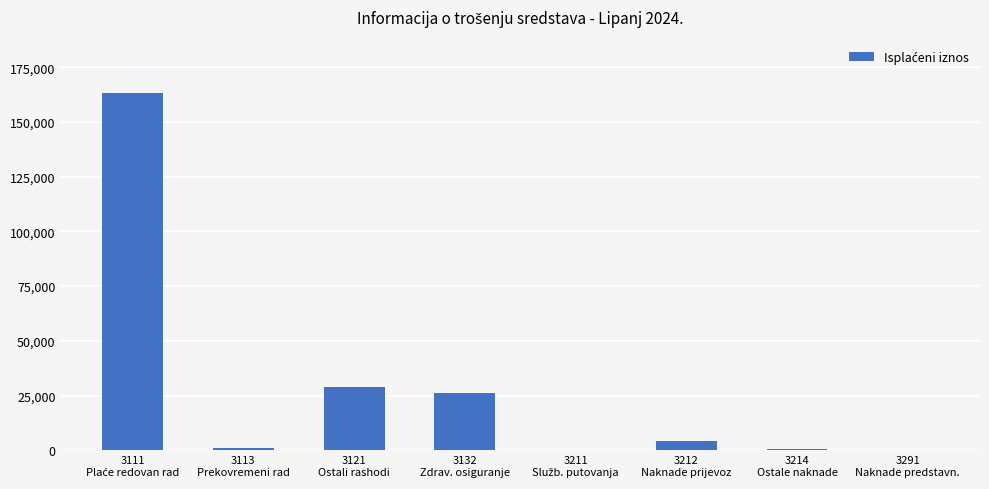

What is the sum of all values?

224888.7